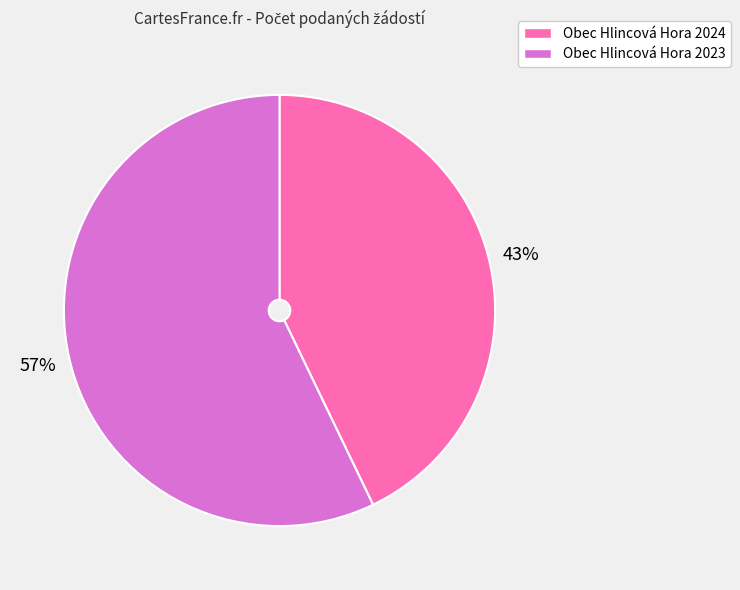

Combined, do Obec Hlincová Hora 2023 and Obec Hlincová Hora 2024 account for over 50%?

Yes